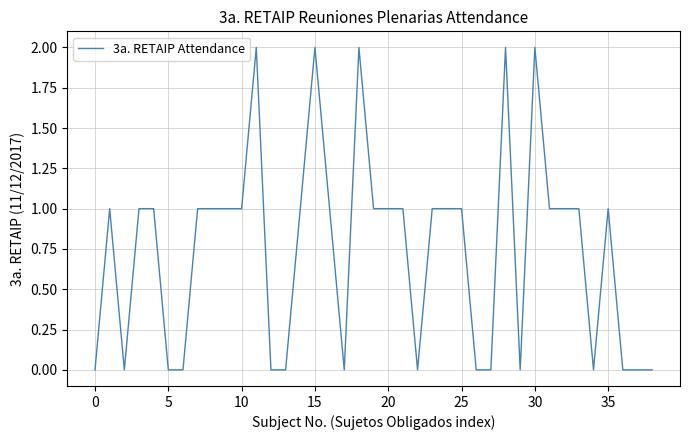

Reading right to left, what are all the values shown in this chart?

0	0	0	1	0	1	1	1	2	0	2	0	0	1	1	1	0	1	1	1	2	0	1	2	1	0	0	2	1	1	1	1	0	0	1	1	0	1	0